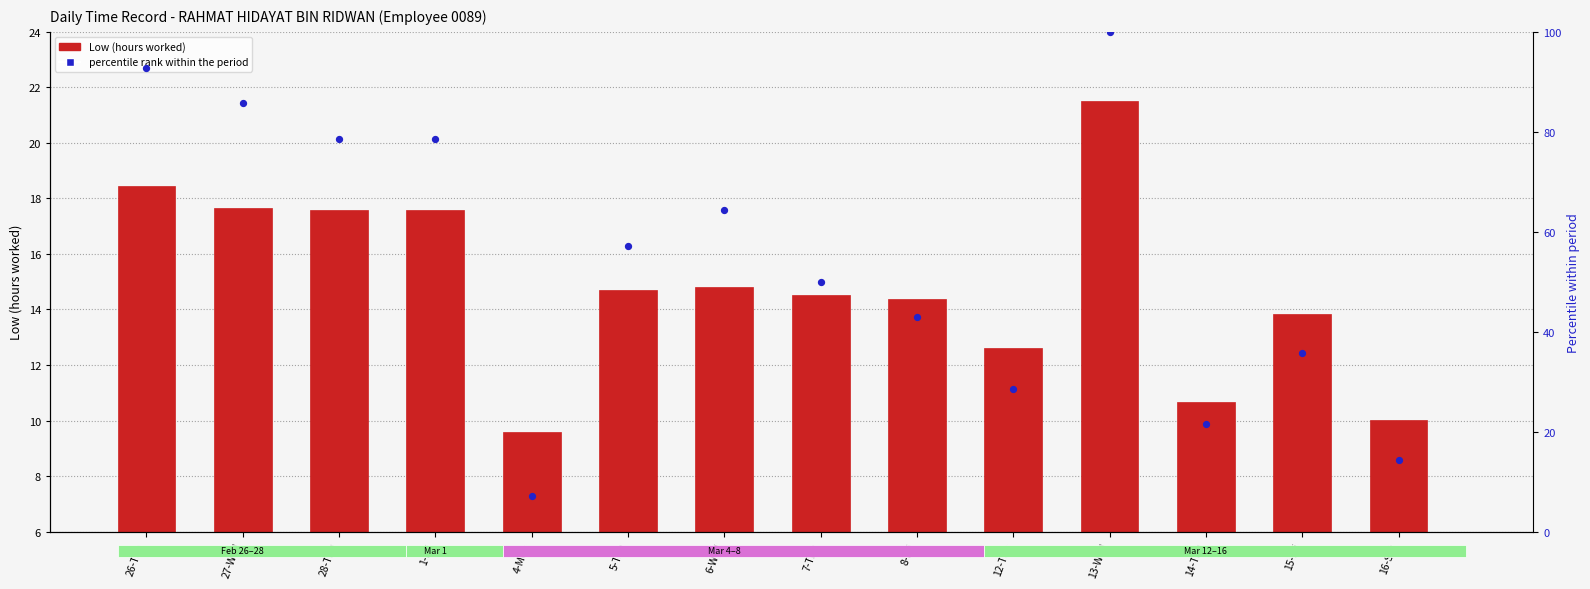

Which series has the widest spread of Y values?

percentile rank within the period